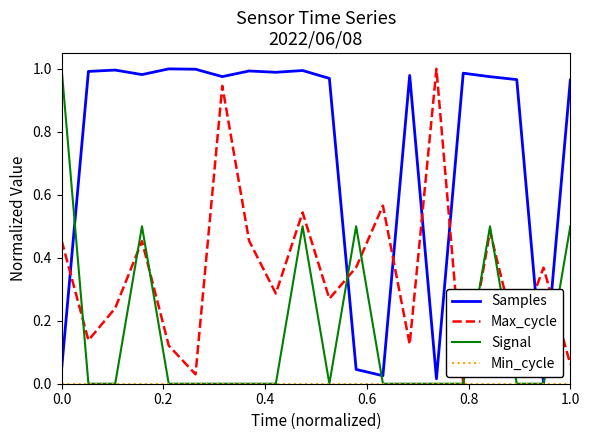

Which series has the largest total across all categories?

Samples